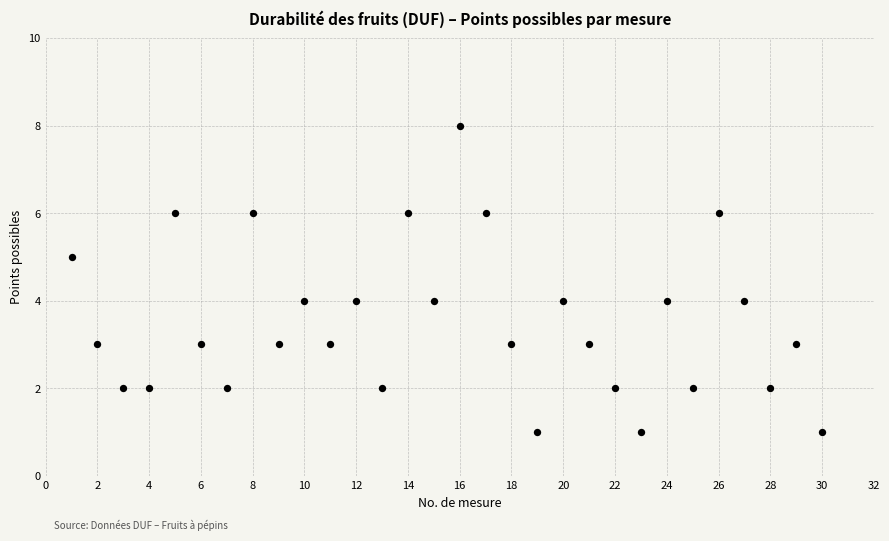

What is the range of X values (max minus min)?

29